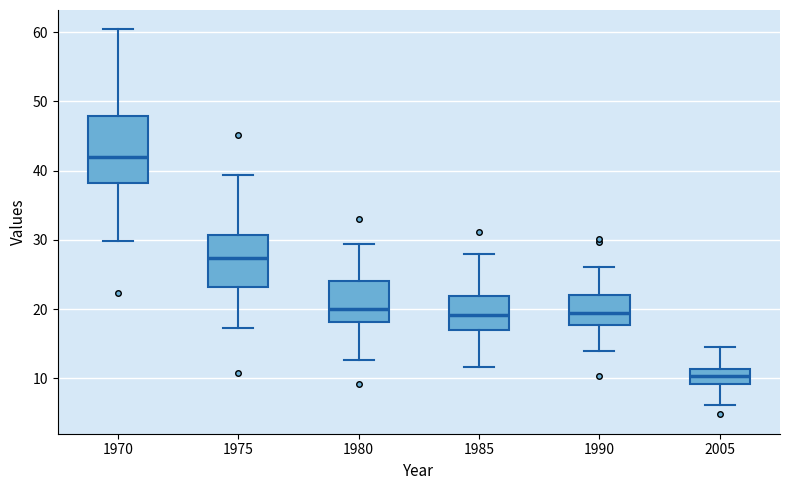

Reading left to right, transcribe this box plot: for each box, give where its median line is, the range the box spans, and where its two whiskers end, as read against the y-axis. The values are not printed on the chart, so give them approximately, as read against the axis.

1970: median 42, box 38 to 48, whiskers 30 to 60
1975: median 27, box 23 to 31, whiskers 17 to 39
1980: median 20, box 18 to 24, whiskers 13 to 29
1985: median 19, box 17 to 22, whiskers 12 to 28
1990: median 19, box 18 to 22, whiskers 14 to 26
2005: median 10, box 9 to 11, whiskers 6 to 15